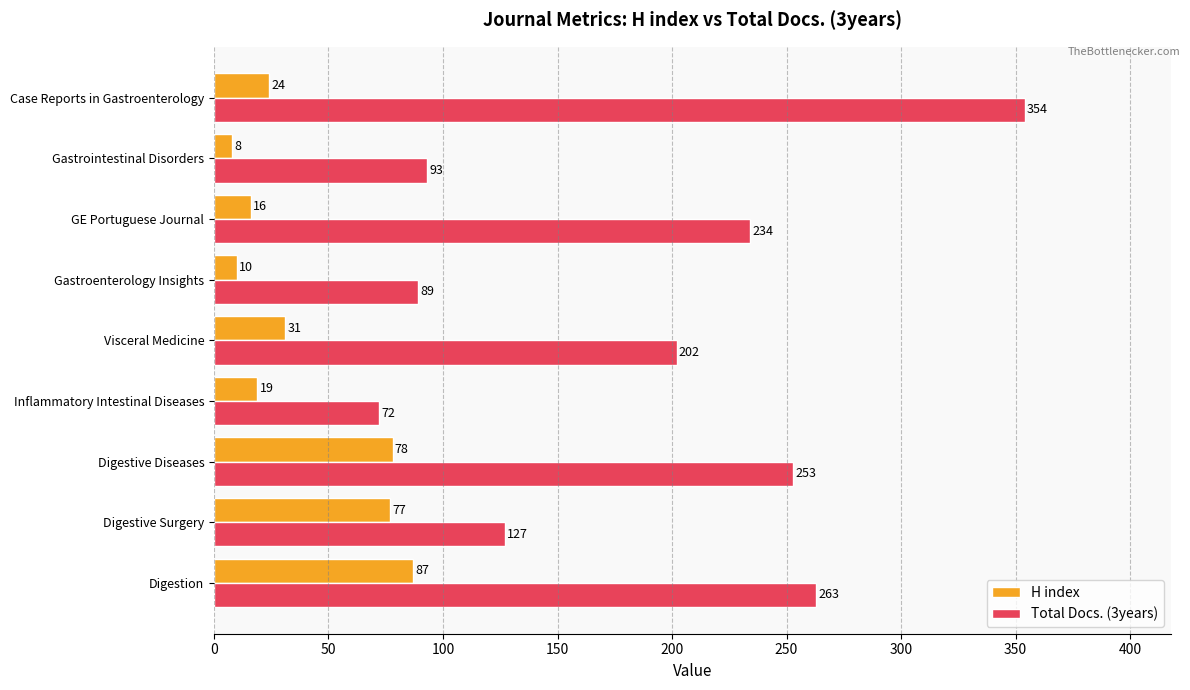

Is the value of H index at Digestive Surgery greater than the value of Total Docs. (3years) at Digestive Surgery?

No